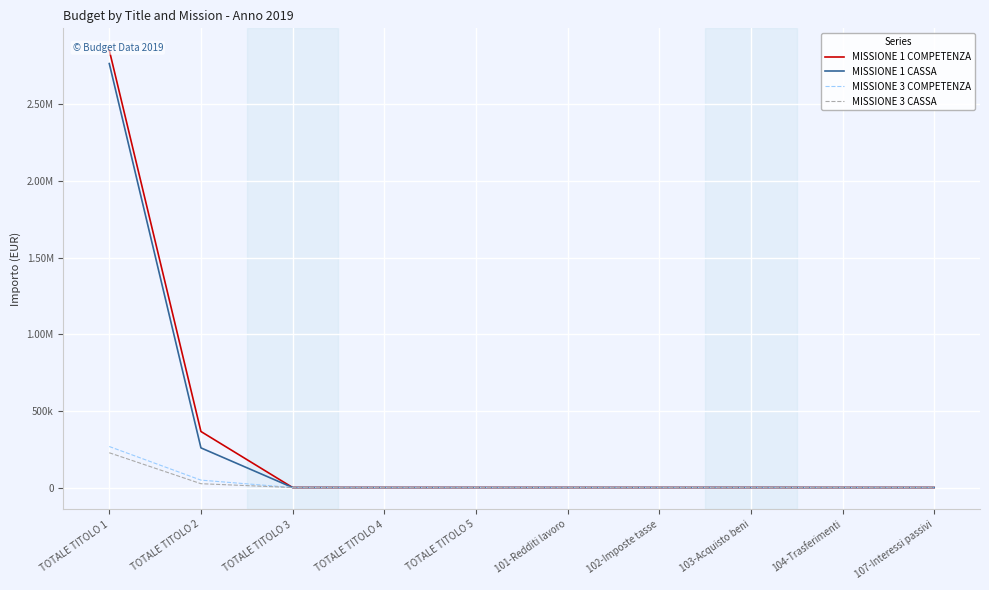

What is the label of the 10th point from the left?

107-Interessi passivi